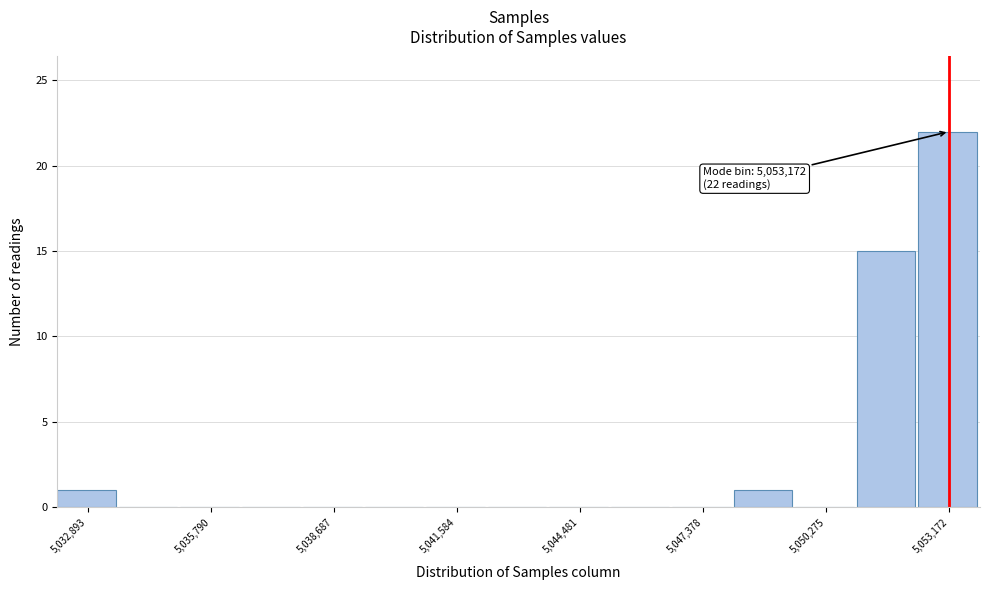

Around what value on the x-axis is the tallest bar? Give the approximate position of its centre, as read against the axis.

5053000